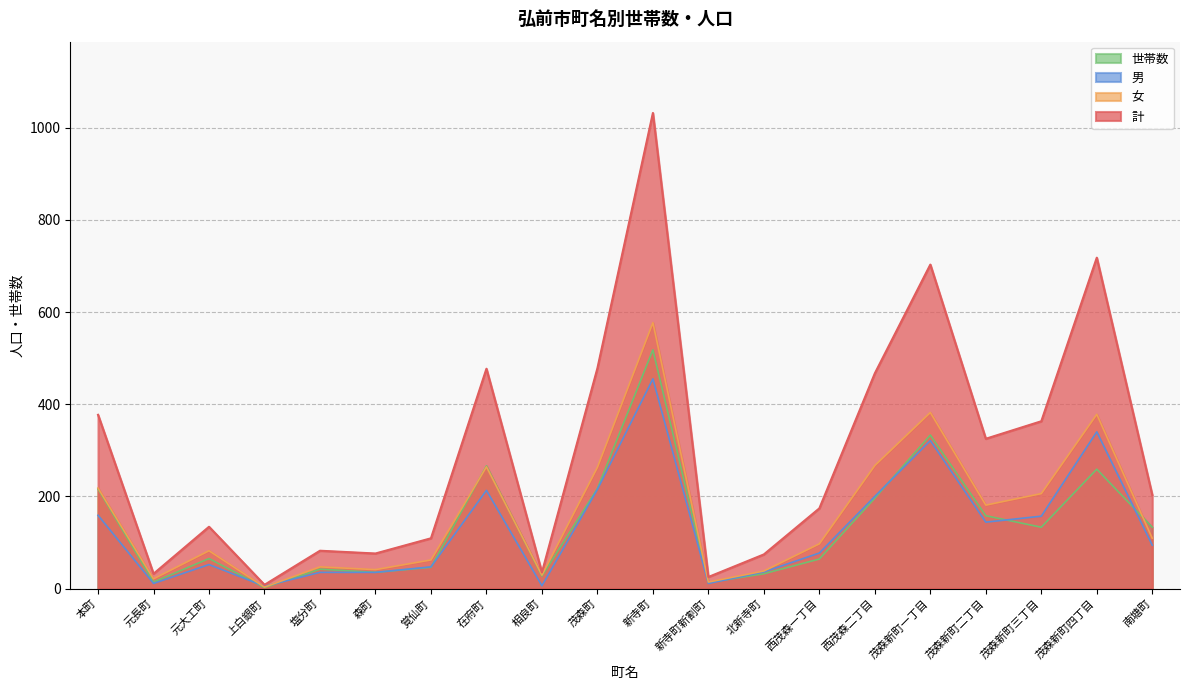

At 茂森新町四丁目, list the series in order from largest to smallest.

計, 女, 男, 世帯数